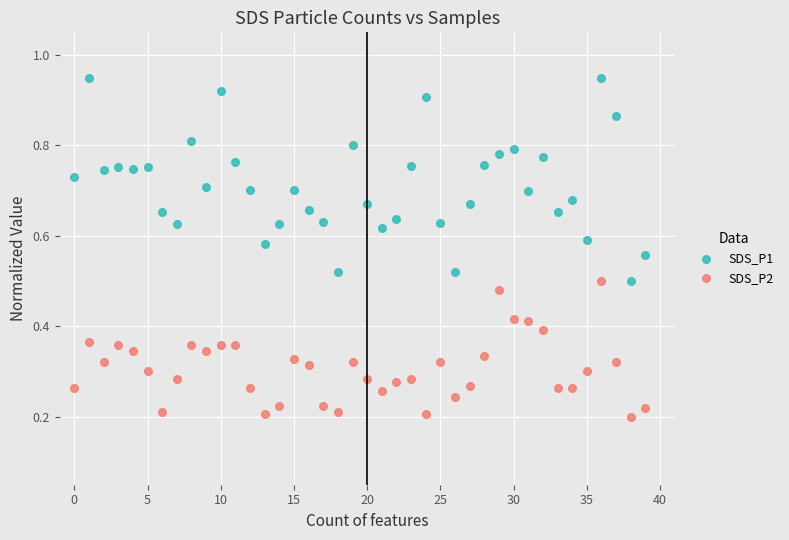

What are all the series names shown in the legend?

SDS_P1, SDS_P2